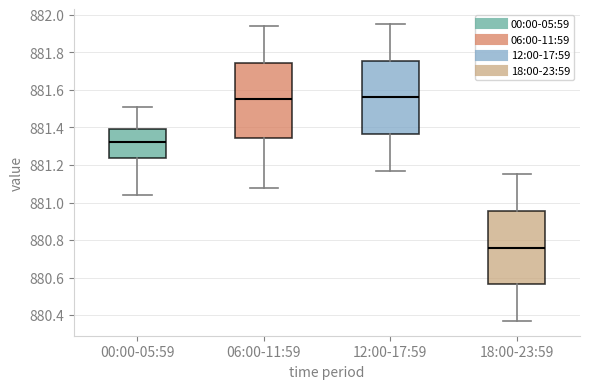

Where does the lower whisker of the box for 12:00-17:59 end on the y-axis? The values are not printed on the chart, so give them approximately, as read against the axis.

881.18